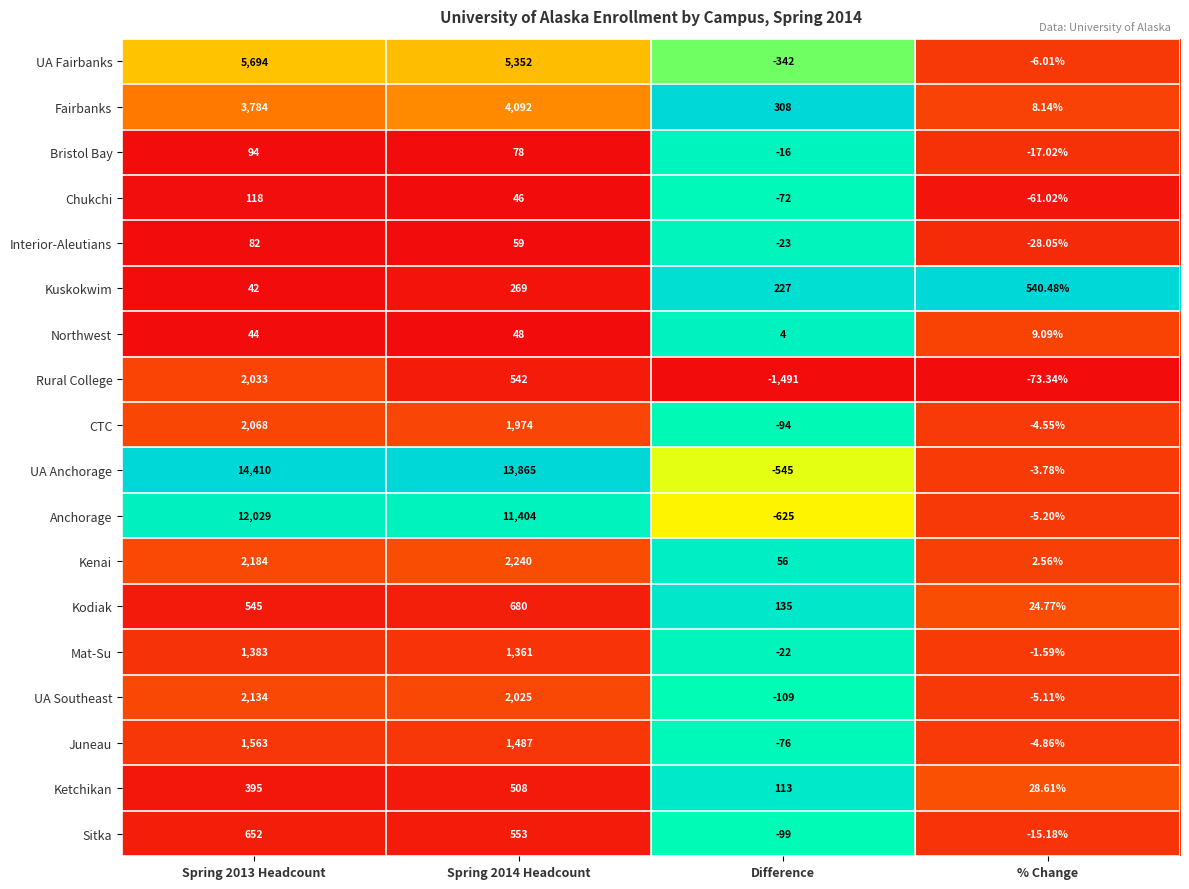

What is the greatest value displayed?

14410.0